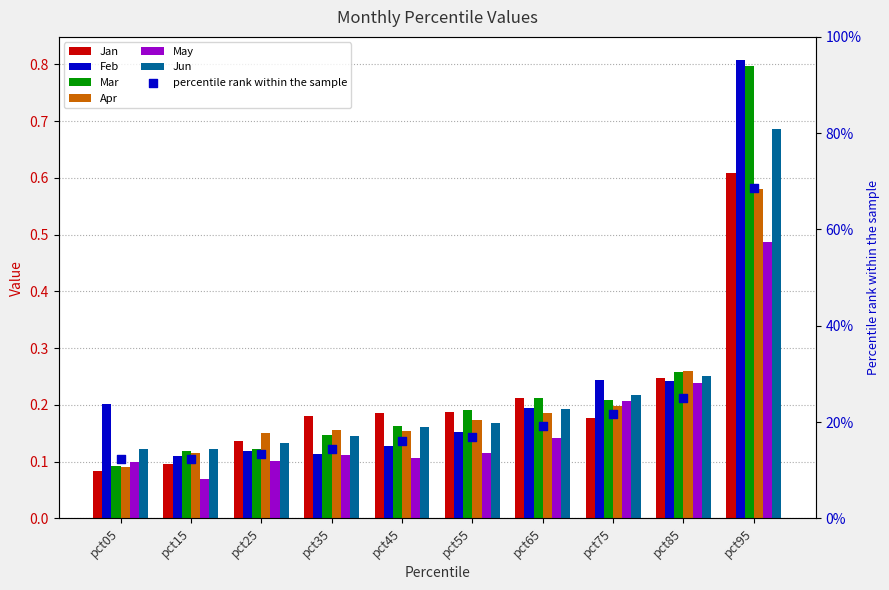

Is the value of Apr at pct95 greater than the value of Feb at pct05?

Yes